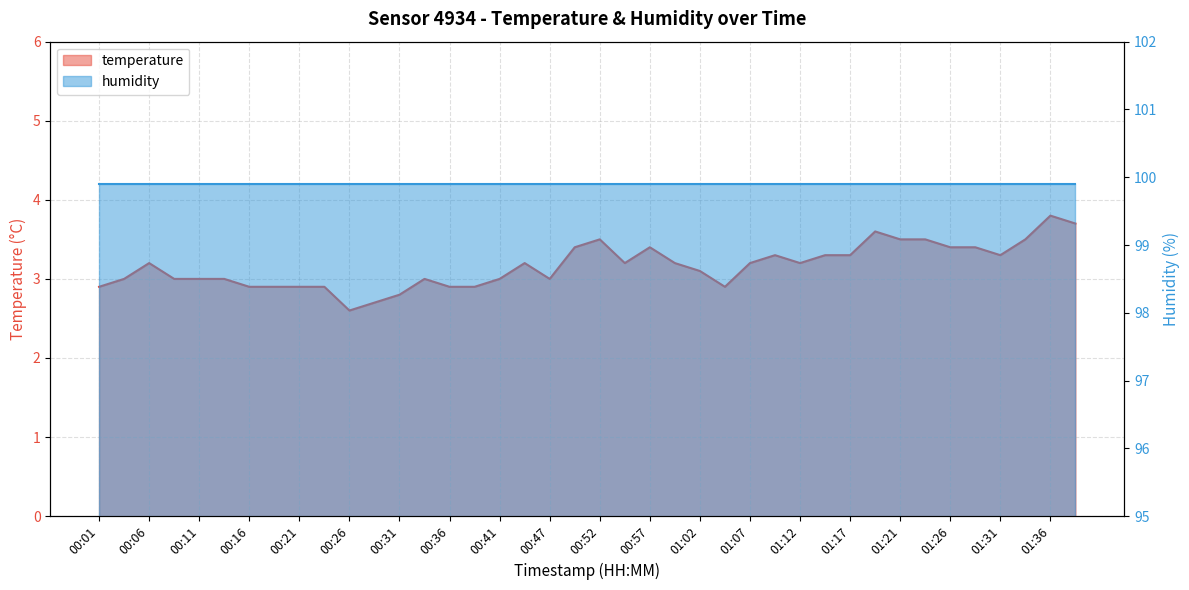

Where does the data first go above 3?

00:06